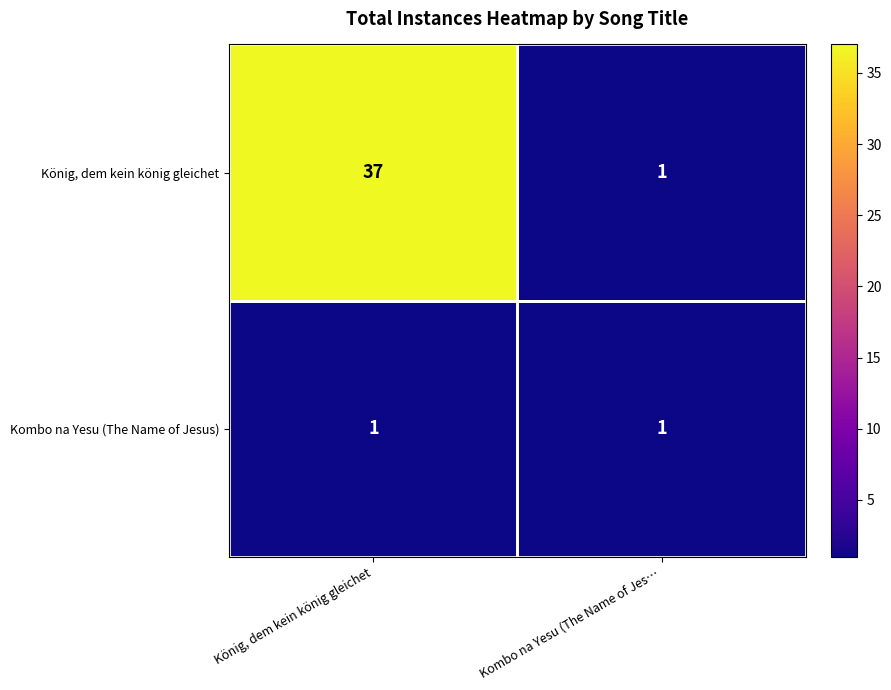

Which category has the highest value across all series?

König, dem kein könig gleichet